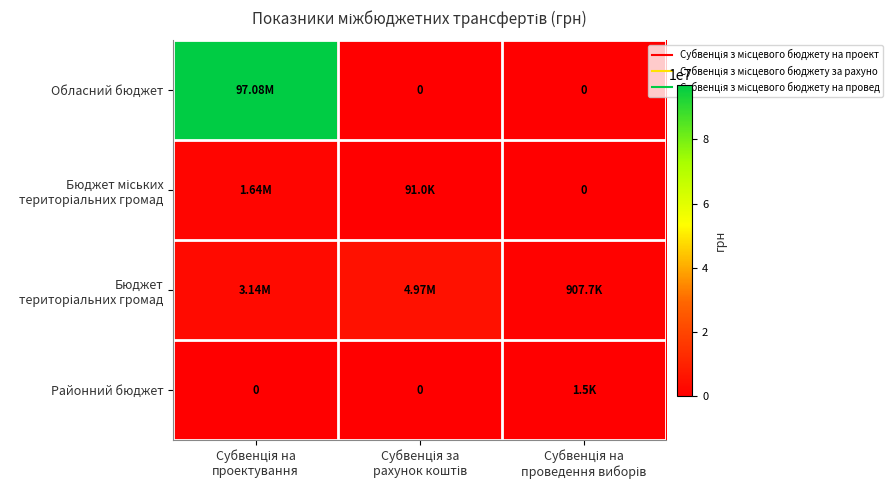

Is it true that Бюджет міських територіальних громад equals 0.0 at Субвенція на проведення виборів?

True